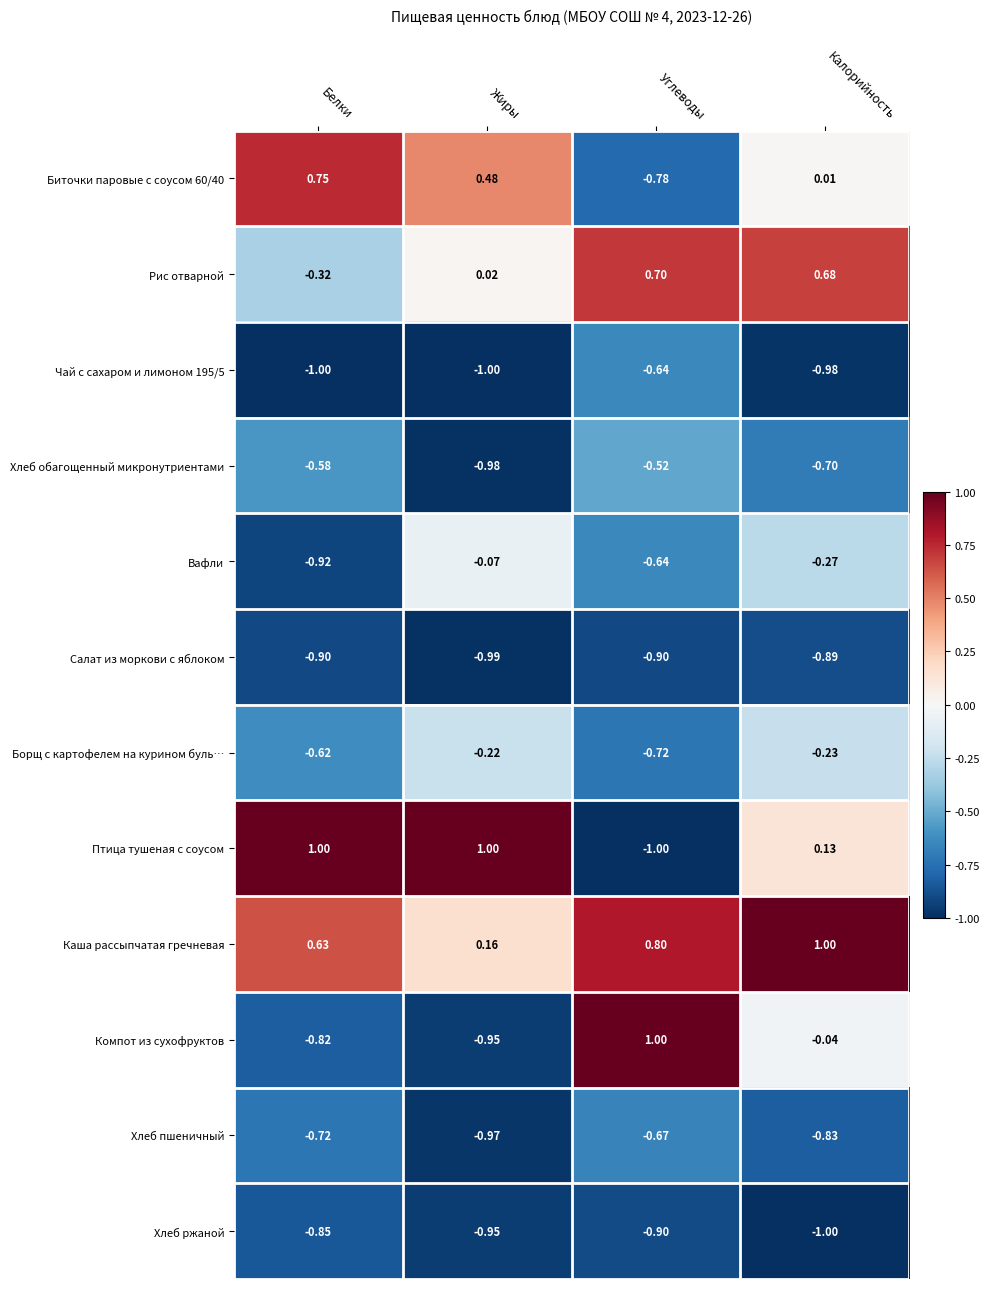

Where is Салат из моркови с яблоком nearest to the value 0?

Калорийность